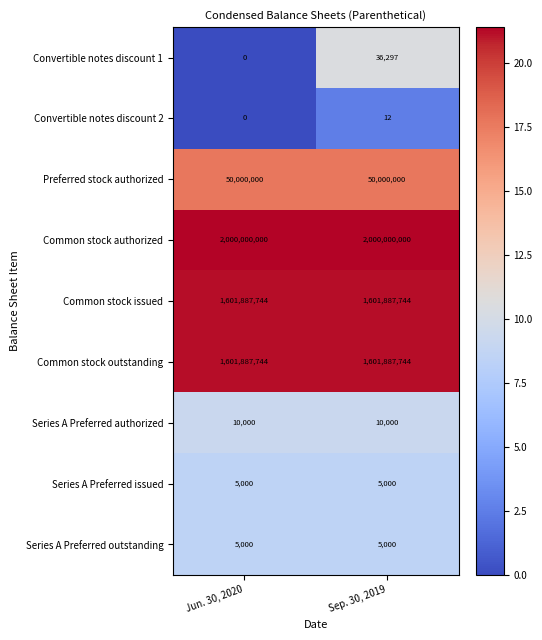

At how many categories does at least one series exceed 11?

2